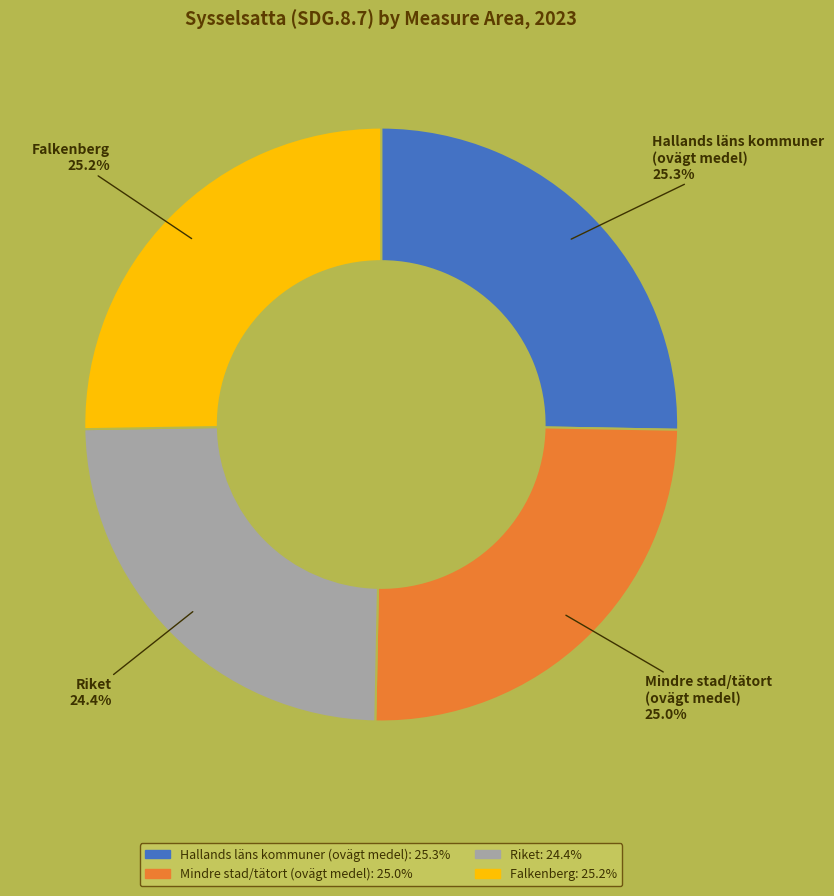

Which slice is the smallest?

Riket